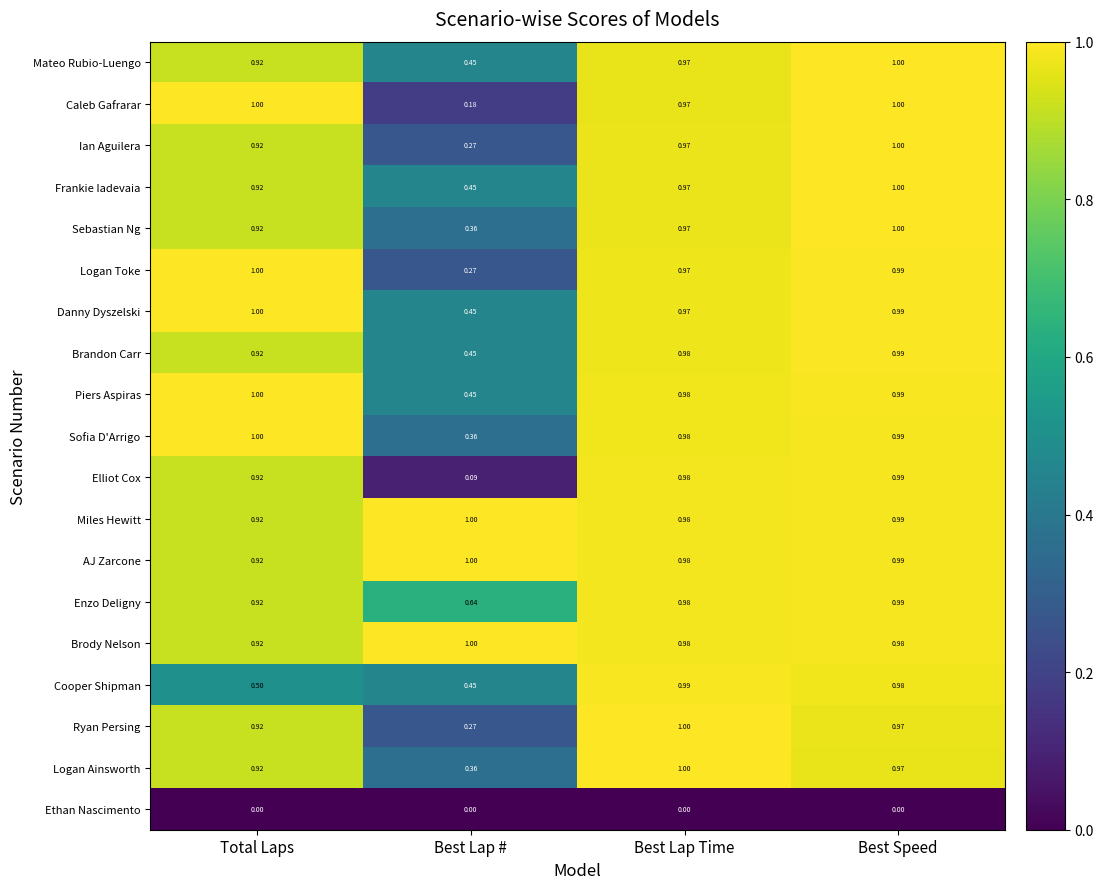

Rank the categories by Sofia D'Arrigo value from highest to lowest.

Total Laps, Best Speed, Best Lap Time, Best Lap #